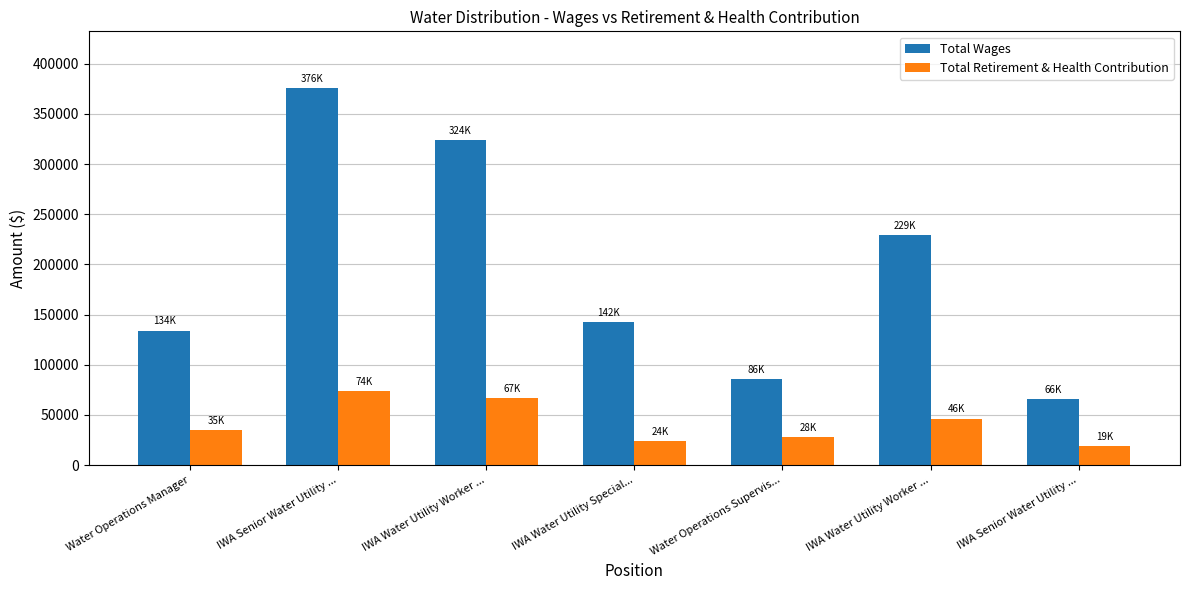

How many values in the Total Wages series are below 142321?

3